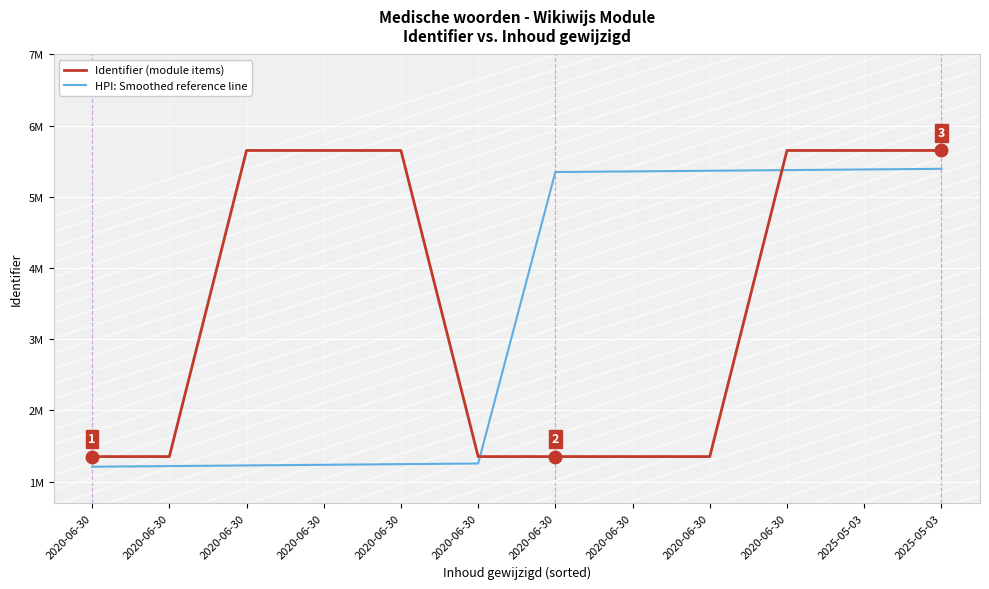

Does the chart have visible grid lines?

Yes